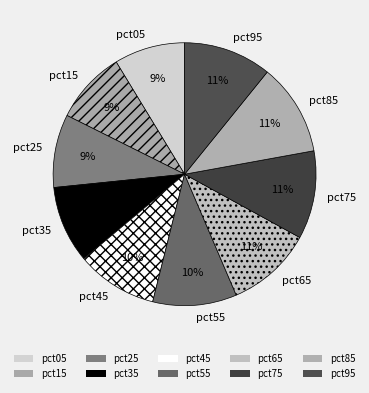

To the nearest percent, what is the combined percentage of pct65 and pct35?

20%